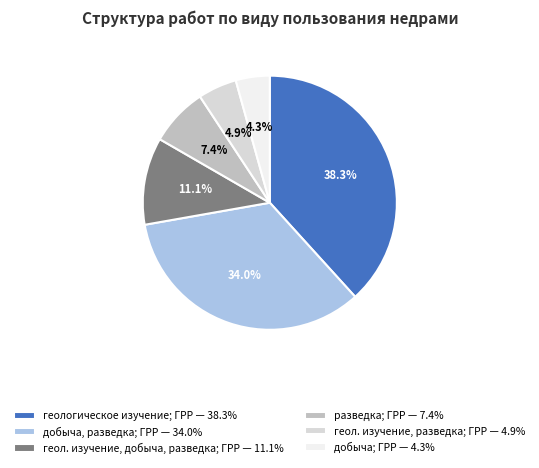

Is there a majority slice in this chart?

No